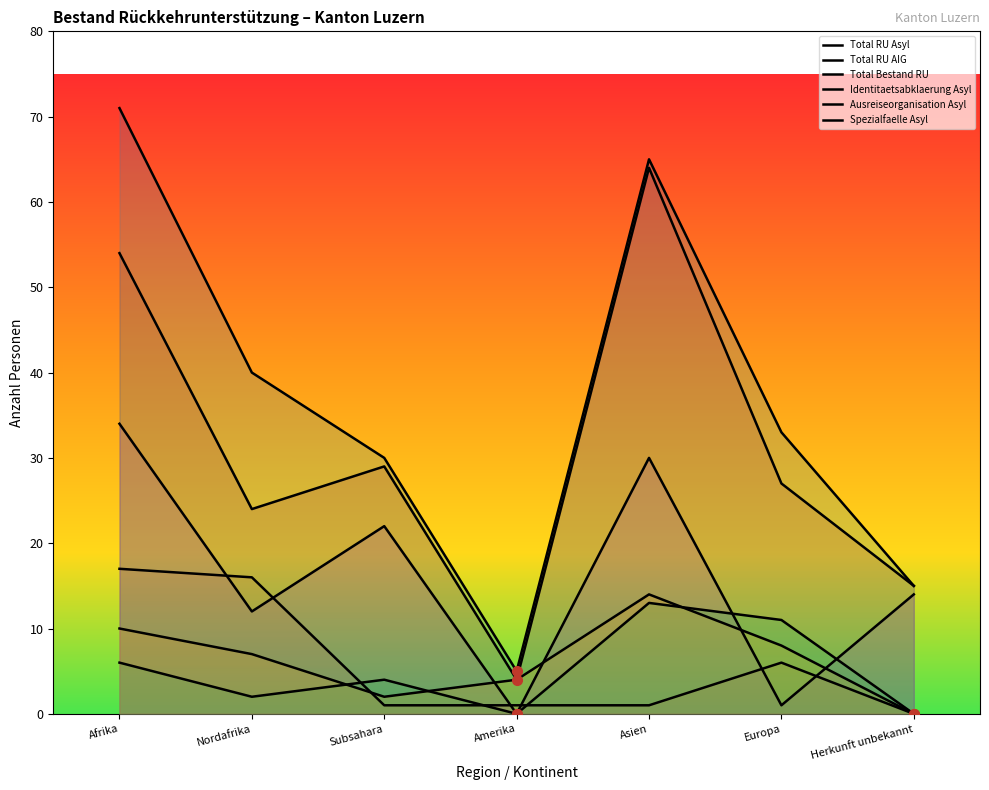

At which category does the chart reach its minimum across all series?

Herkunft unbekannt